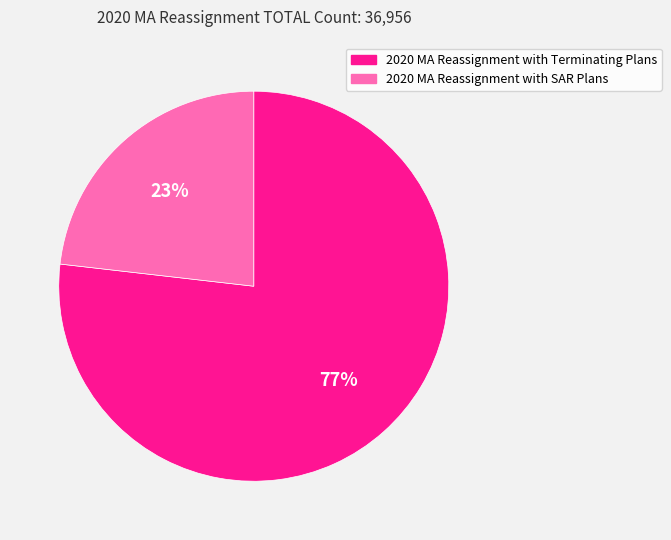

Combined, do 2020 MA Reassignment with Terminating Plans and 2020 MA Reassignment with SAR Plans account for over 50%?

Yes